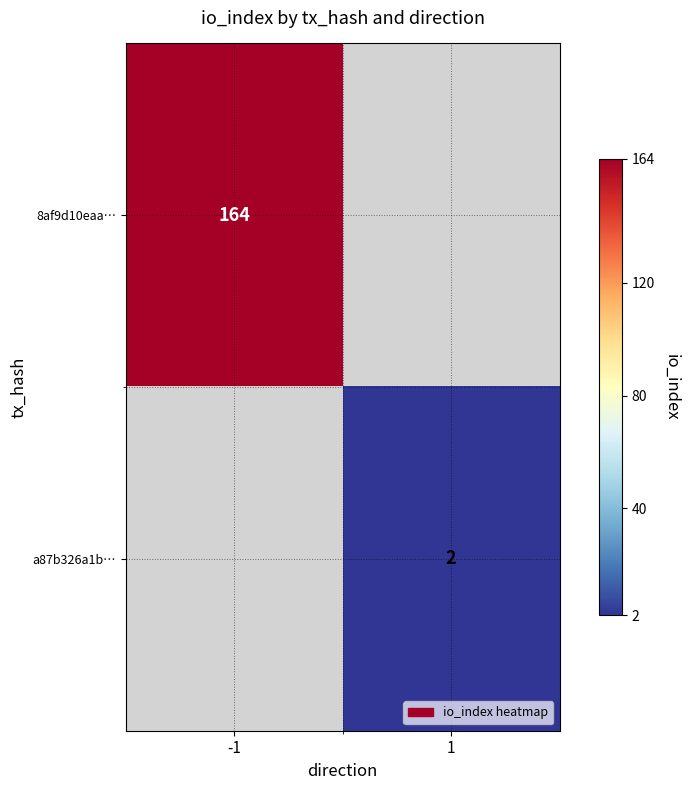

How many distinct data groups are displayed?

2